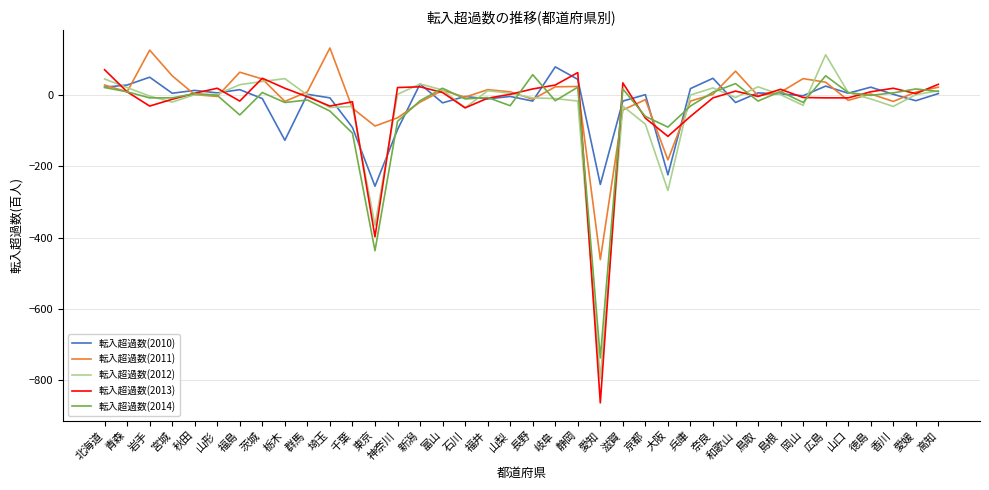

Which series has the widest spread of values?

転入超過数(2013)